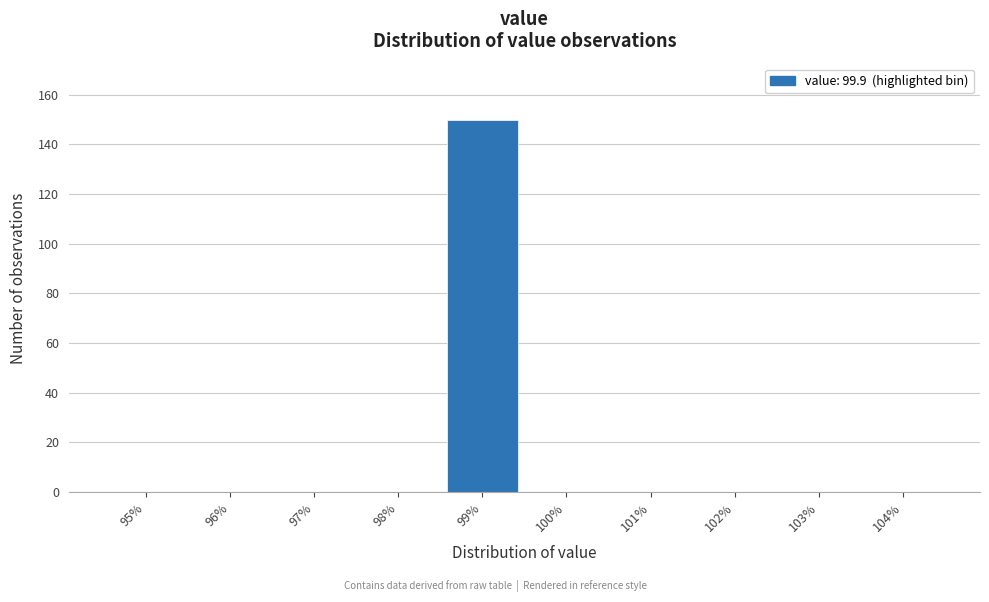

Reading left to right, what are all the values shown in this chart?

95%=0	96%=0	97%=0	98%=0	99%=150	100%=0	101%=0	102%=0	103%=0	104%=0